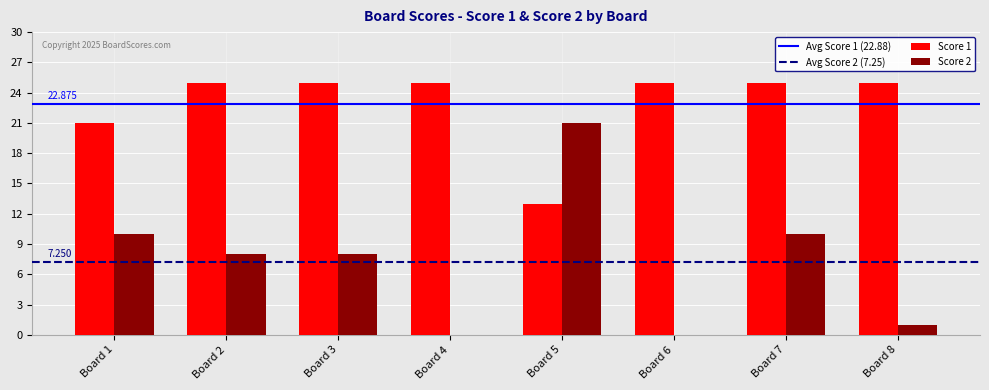

Is the value of Score 2 at Board 8 greater than the value of Score 1 at Board 8?

No